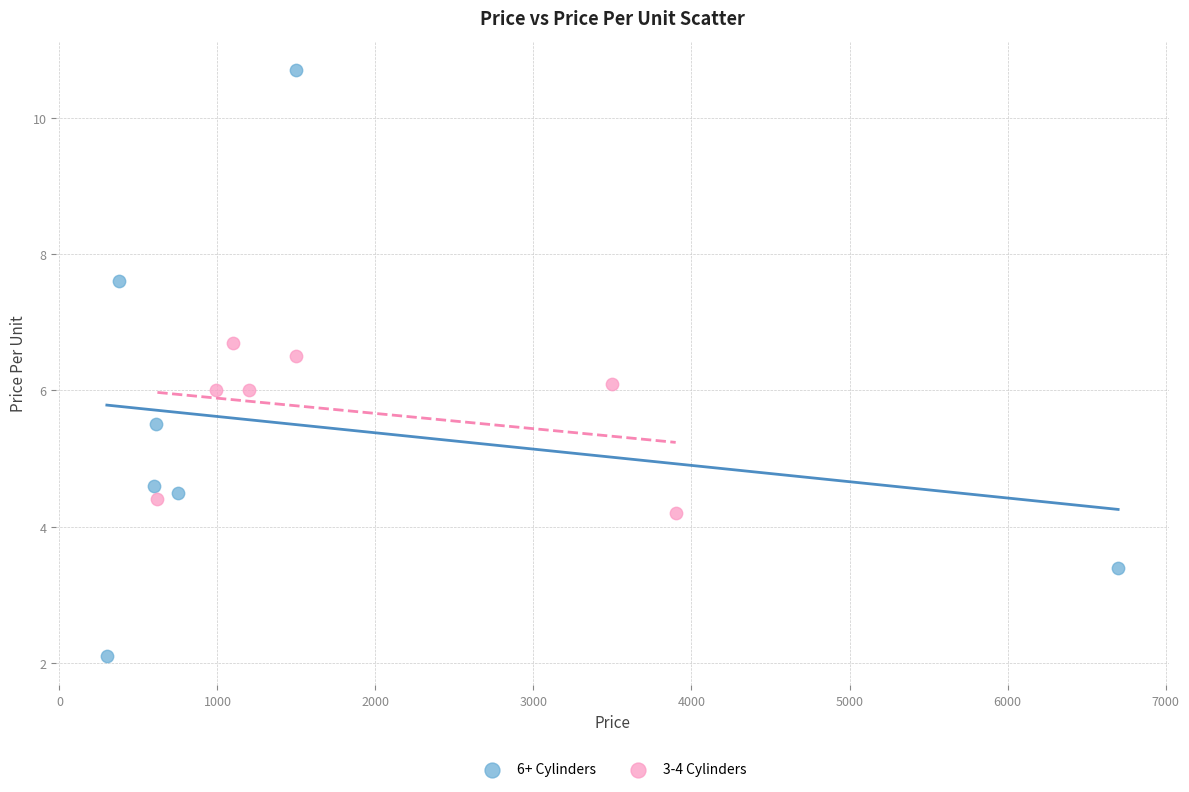

Which series reaches the minimum Y coordinate?

6+ Cylinders